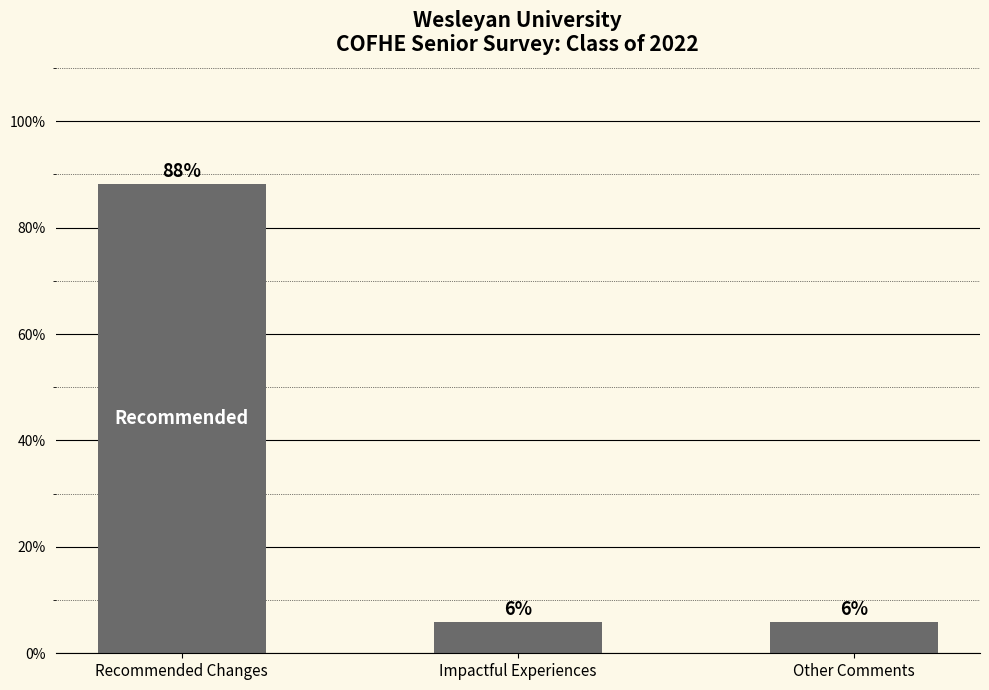

The value at Other Comments is 5.9. True or false?

True